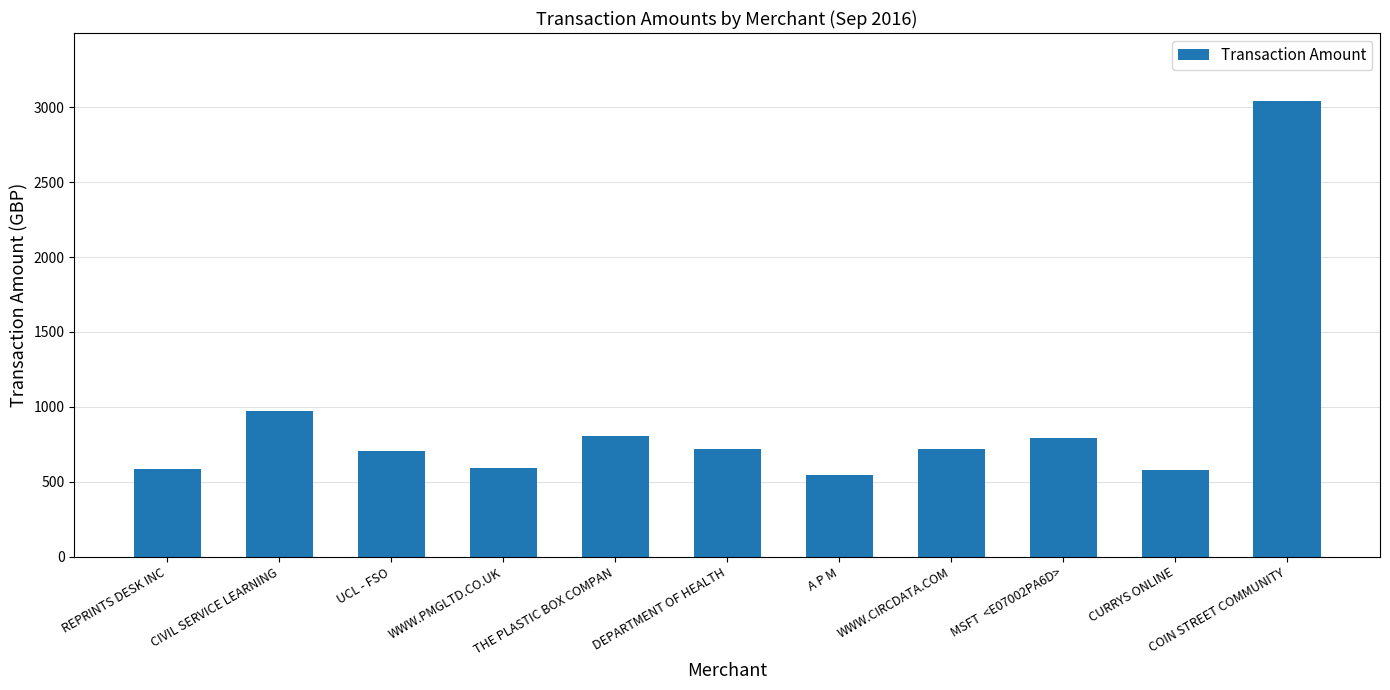

What is the label of the 5th bar from the right?

A P M